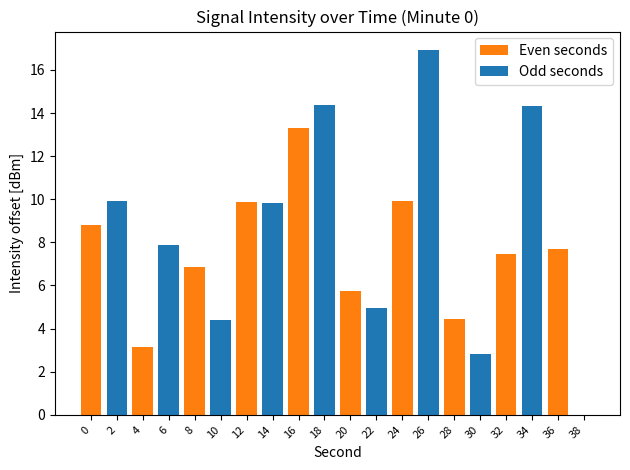

Reading left to right, list all the values displayed in this chart.

Even seconds: 8.8	0.0	3.2	0.0	6.9	0.0	9.9	0.0	13.3	0.0	5.8	0.0	9.9	0.0	4.4	0.0	7.5	0.0	7.7	0.0
Odd seconds: 0.0	9.9	0.0	7.9	0.0	4.4	0.0	9.8	0.0	14.4	0.0	5.0	0.0	16.9	0.0	2.8	0.0	14.3	0.0	0.0